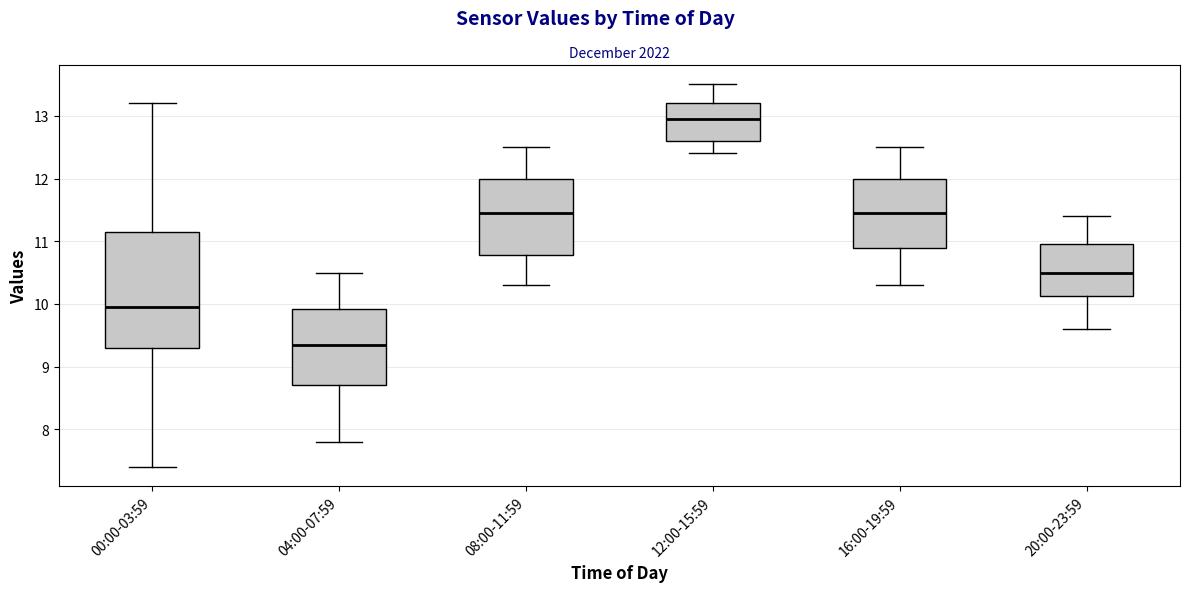

Which box's median line is the highest?

12:00-15:59